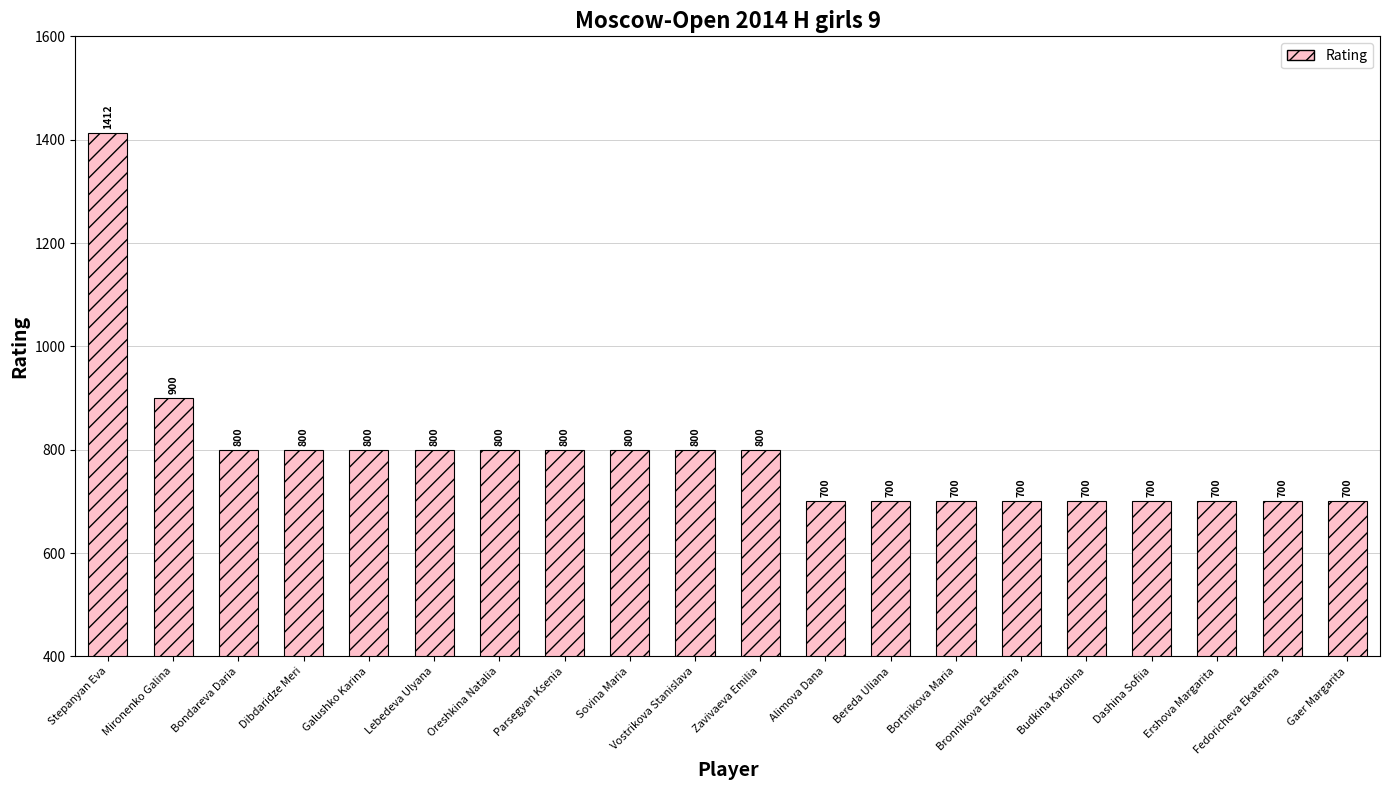

Which category has the highest value across all series?

Stepanyan Eva